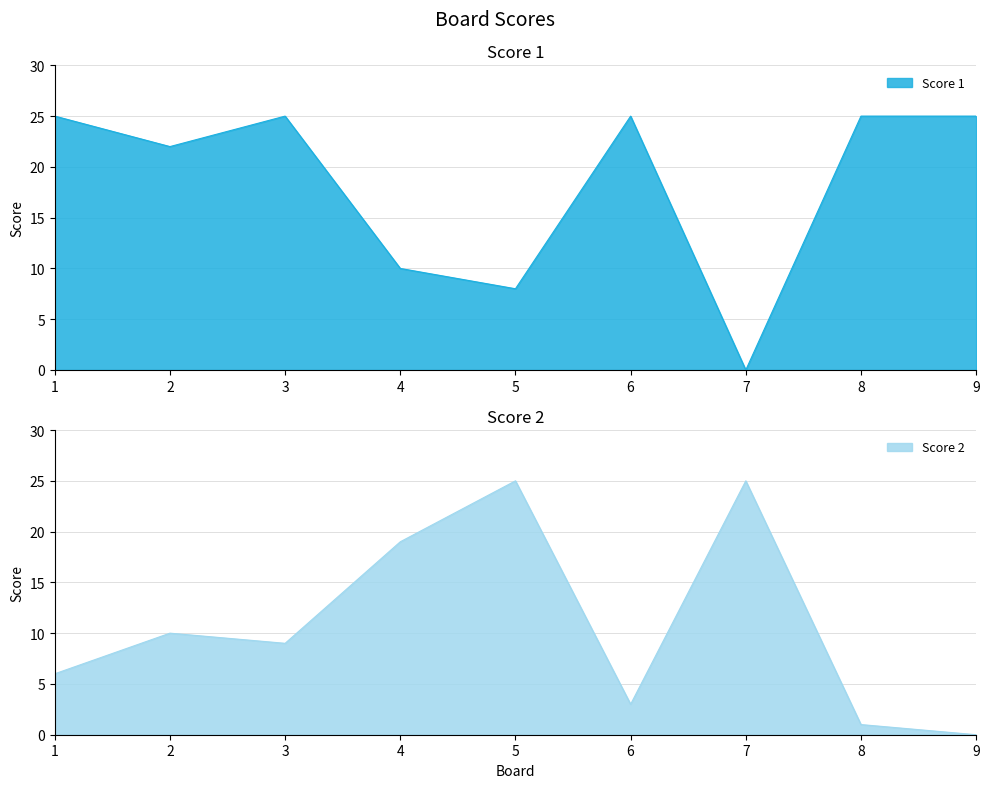

List the labels in order of Score 1 value, smallest first.

7, 5, 4, 2, 1, 3, 6, 8, 9